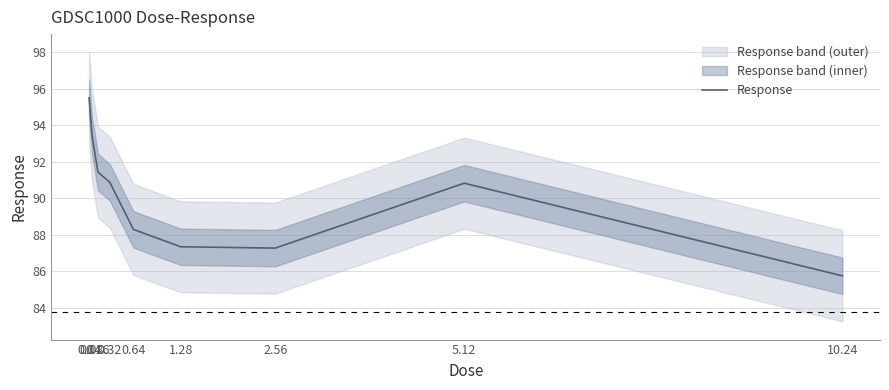

Reading left to right, extract all data points from this chart.

0.04=95.5	0.08=93.4	0.16=91.4	0.32=90.9	0.64=88.3	1.28=87.3	2.56=87.3	5.12=90.8	10.24=85.7